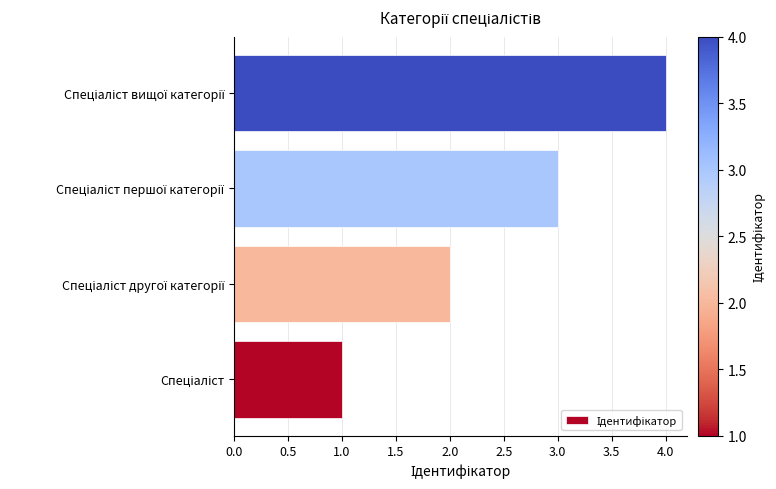

What is the greatest value displayed?

4